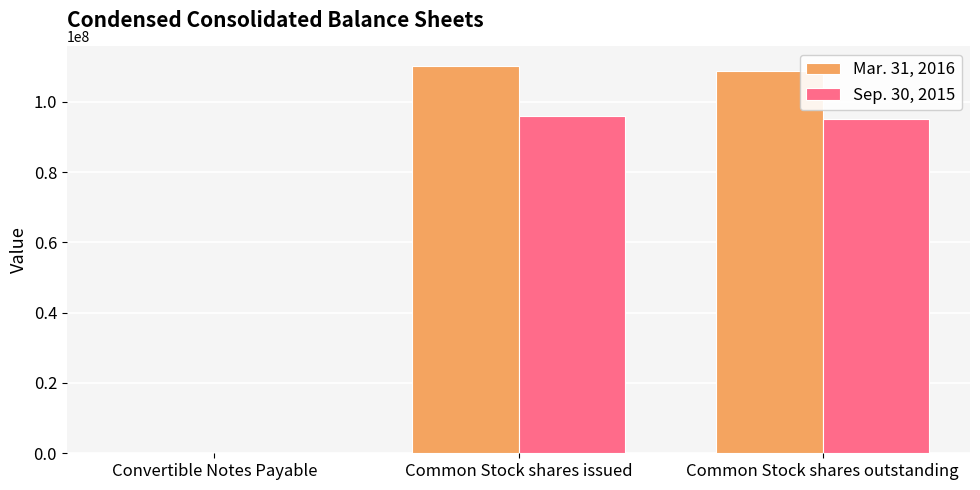

Is it true that Mar. 31, 2016 equals 59010 at Convertible Notes Payable?

True